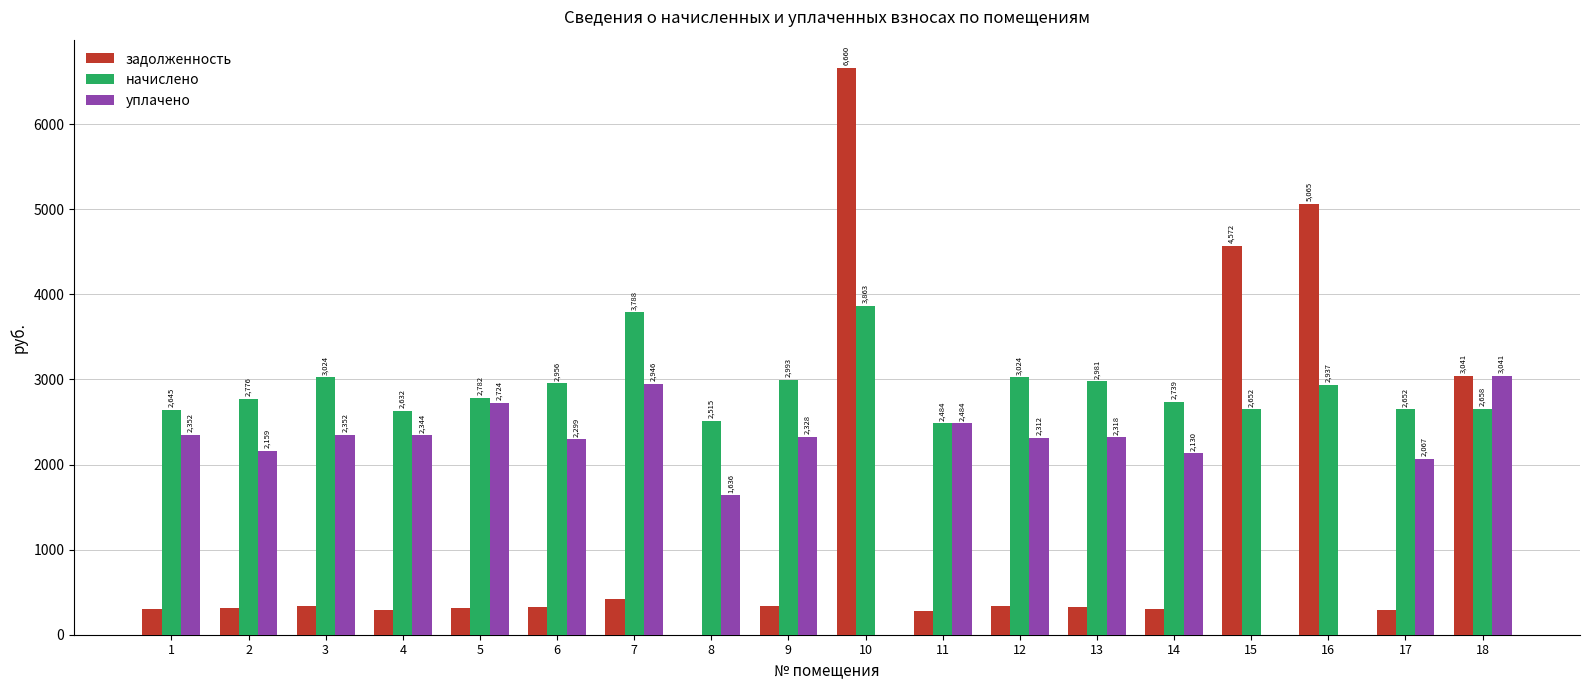

How many series are shown in this chart?

3